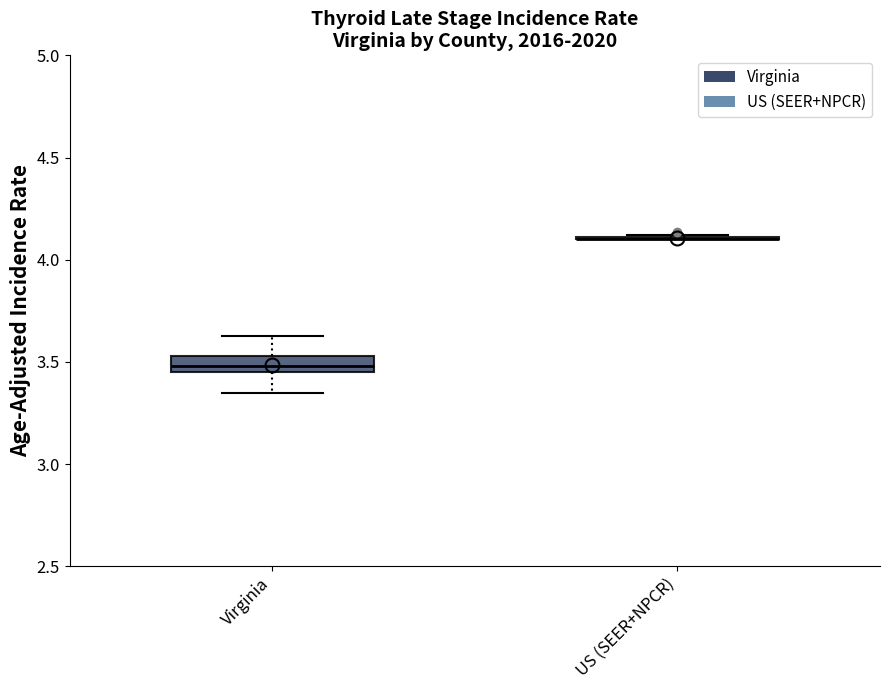

Reading left to right, transcribe this box plot: for each box, give where its median line is, the range the box spans, and where its two whiskers end, as read against the y-axis. The values are not printed on the chart, so give them approximately, as read against the axis.

Virginia: median 3.50, box 3.45 to 3.55, whiskers 3.35 to 3.65
US (SEER+NPCR): box collapsed to a line at 4.10, whiskers 4.10 to 4.10